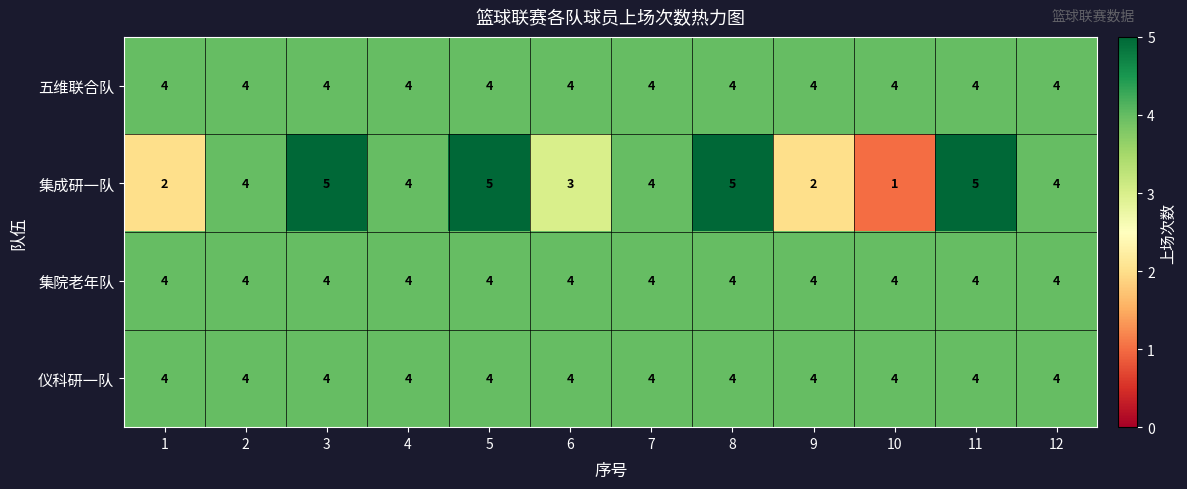

Which series has the largest range (max minus min)?

集成研一队